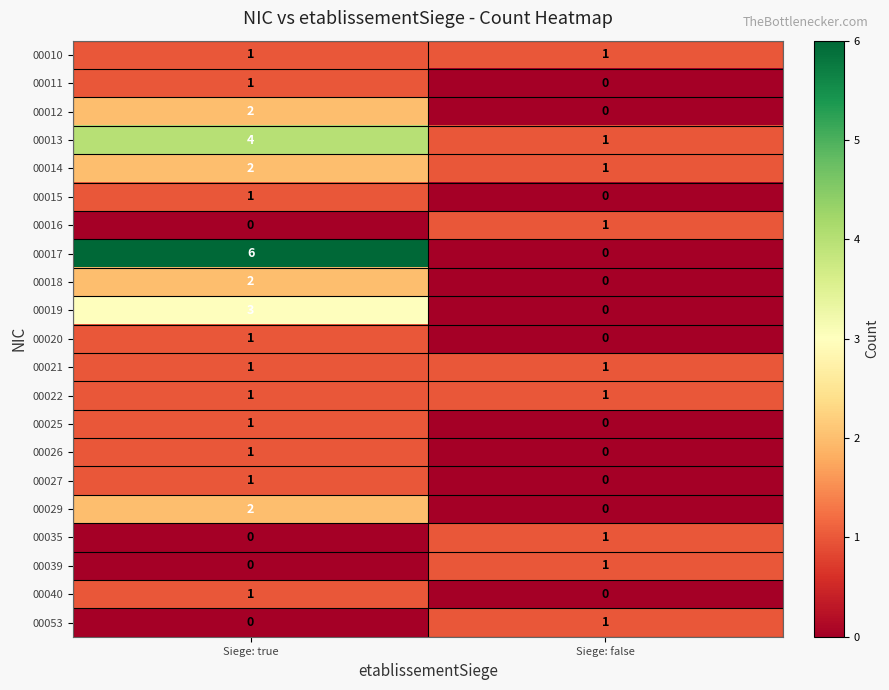

True or false: 00040 has a value of 1 at Siege: true.

True